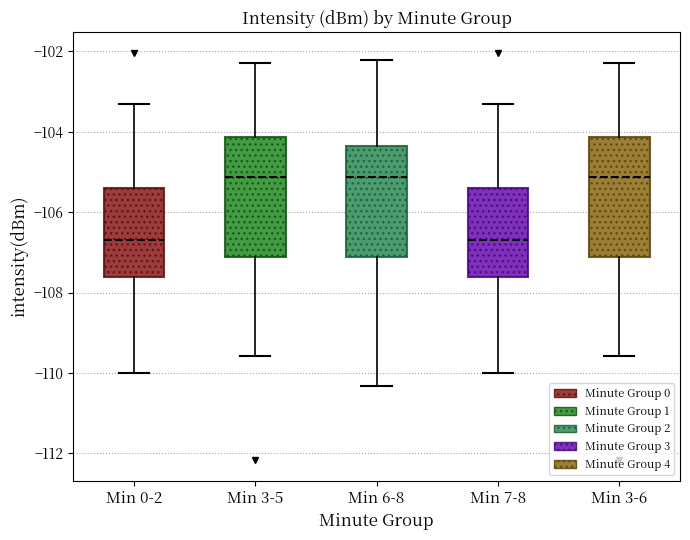

Reading left to right, transcribe this box plot: for each box, give where its median line is, the range the box spans, and where its two whiskers end, as read against the y-axis. The values are not printed on the chart, so give them approximately, as read against the axis.

Min 0-2: median -106.6, box -107.6 to -105.4, whiskers -110.0 to -103.4
Min 3-5: median -105.2, box -107.2 to -104.2, whiskers -109.6 to -102.2
Min 6-8: median -105.2, box -107.2 to -104.4, whiskers -110.4 to -102.2
Min 7-8: median -106.6, box -107.6 to -105.4, whiskers -110.0 to -103.4
Min 3-6: median -105.2, box -107.2 to -104.2, whiskers -109.6 to -102.2